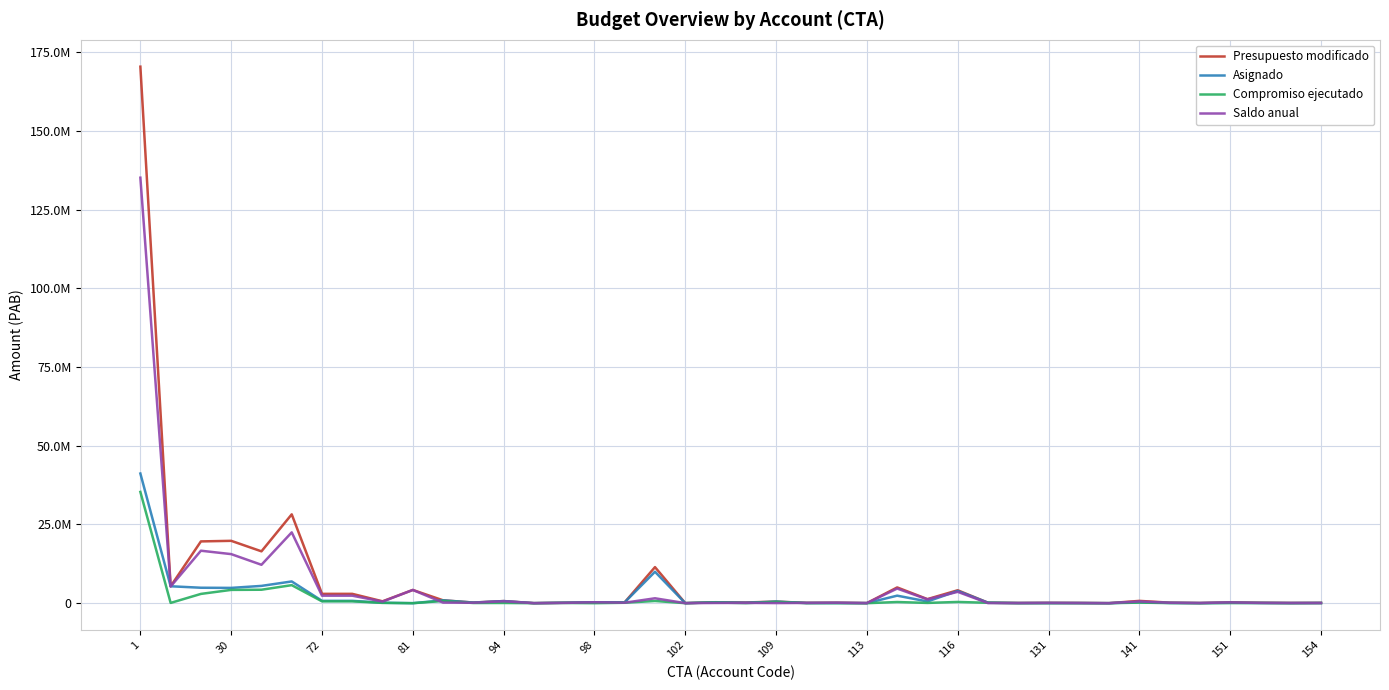

What is the average value of the Compromiso ejecutado series?

1440584.9